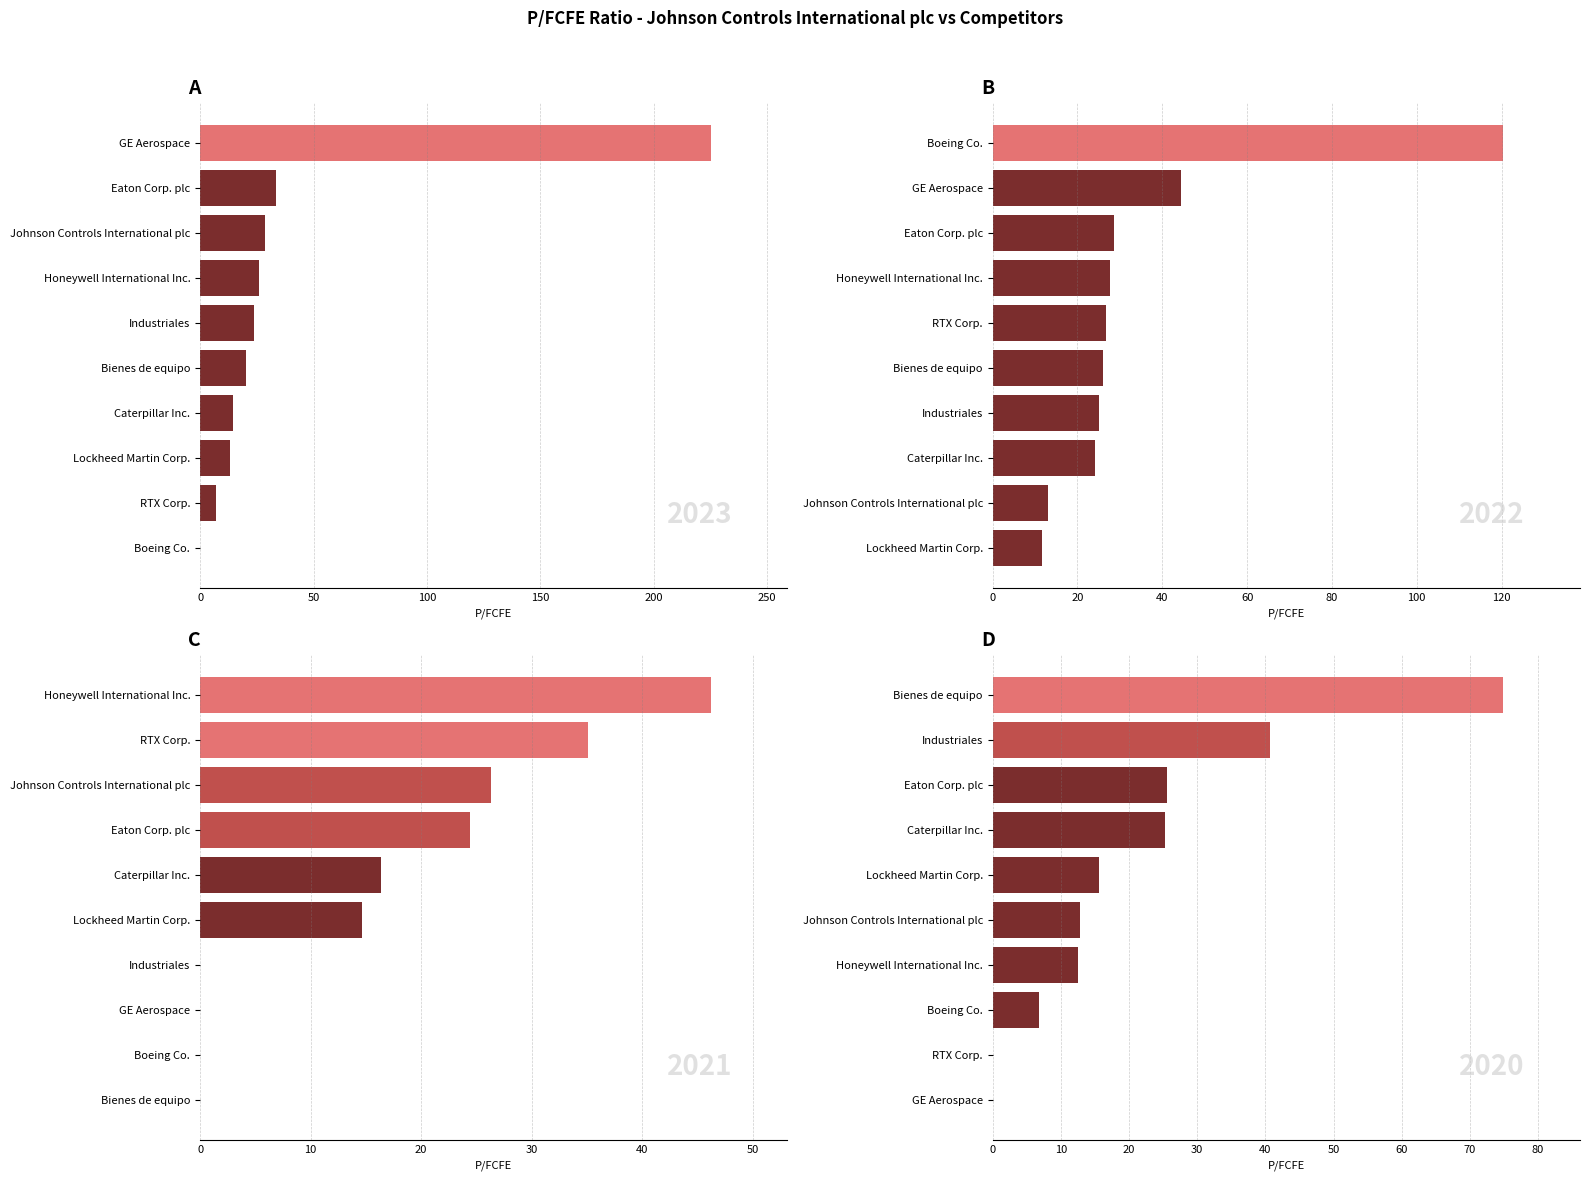

What is the difference between the maximum and second lowest values in the P/FCFE 2021-09-30 series?

46.2